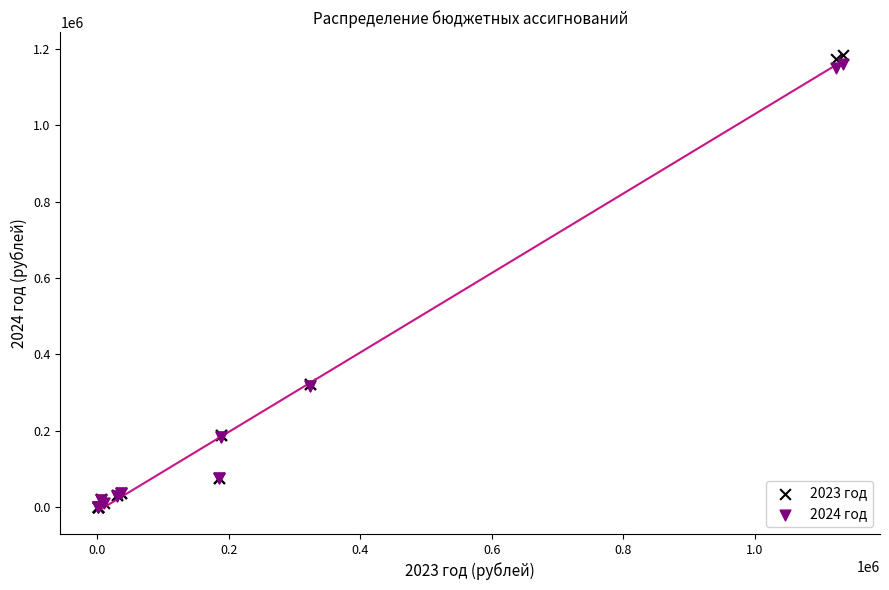

What are all the series names shown in the legend?

2023 год, 2024 год